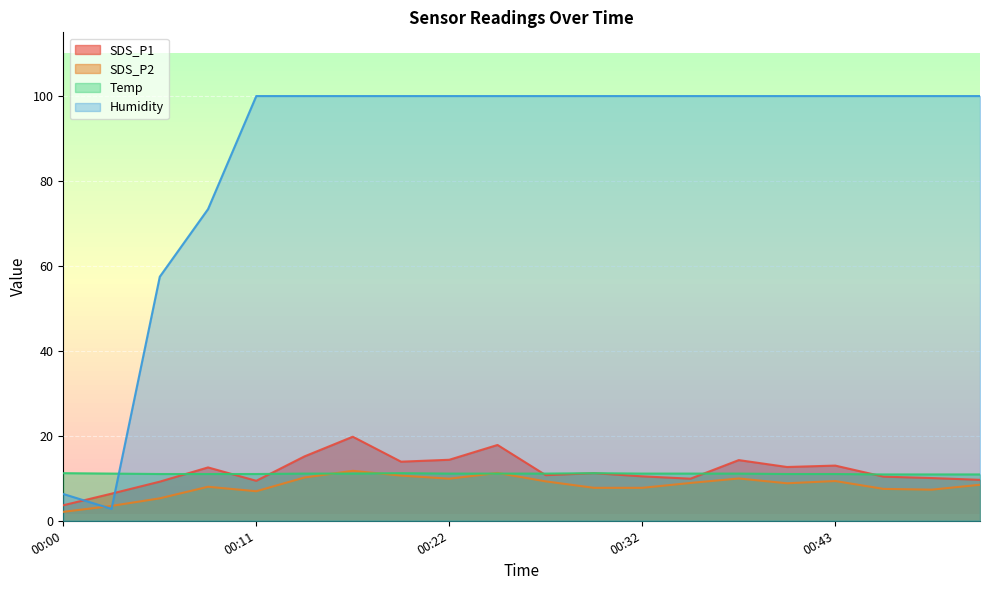

What are all the series names shown in the legend?

SDS_P1, SDS_P2, Temp, Humidity